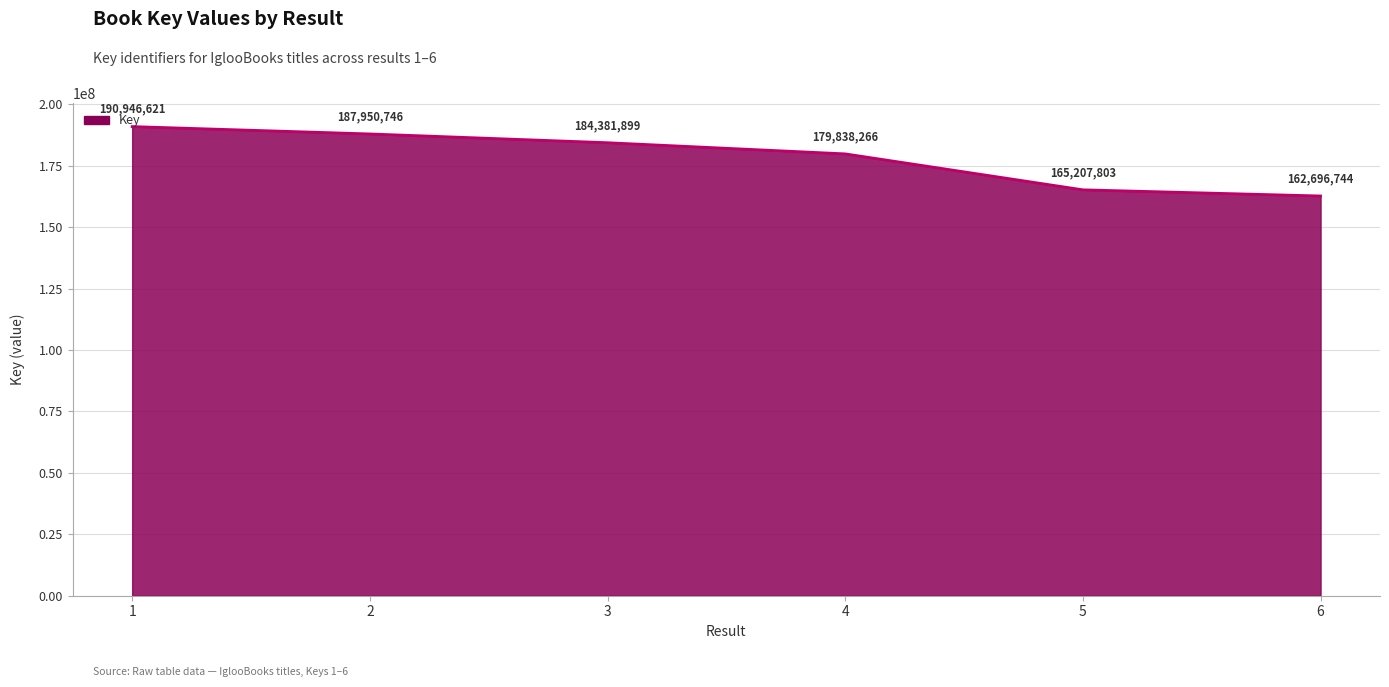

Reading left to right, extract all data points from this chart.

190946621	187950746	184381899	179838266	165207803	162696744